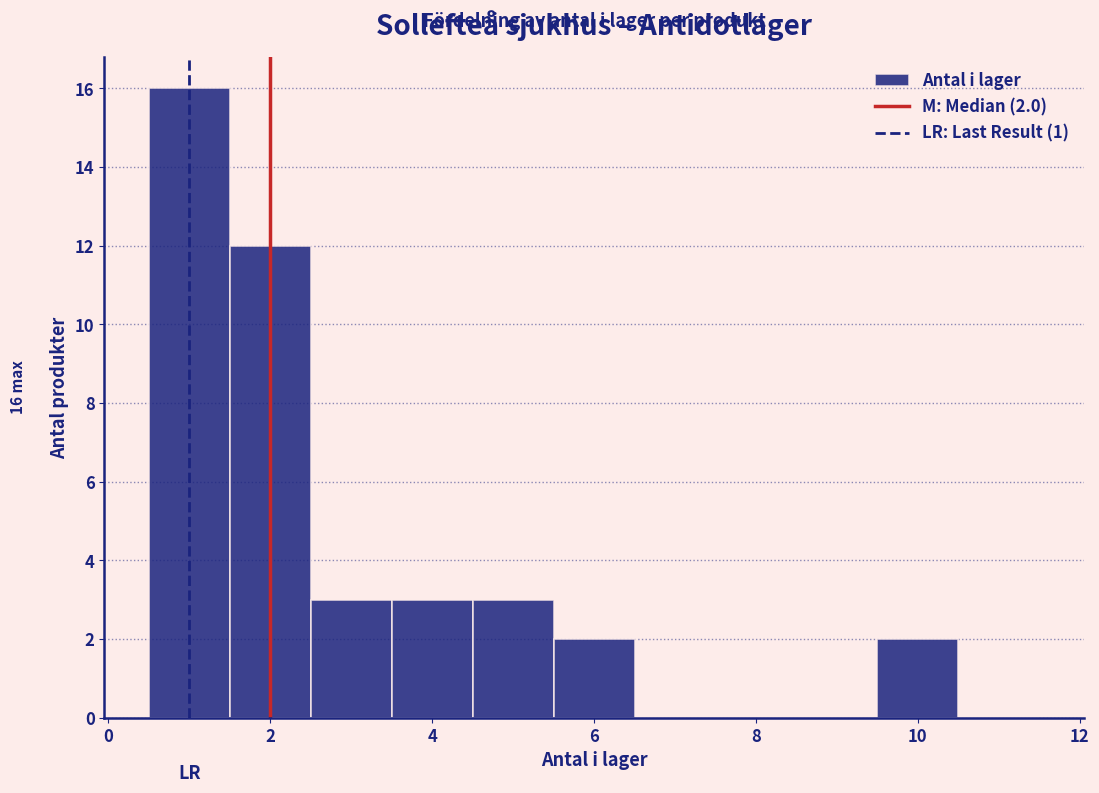

Which range on the x-axis has the tallest bar?

0.5 to 1.5